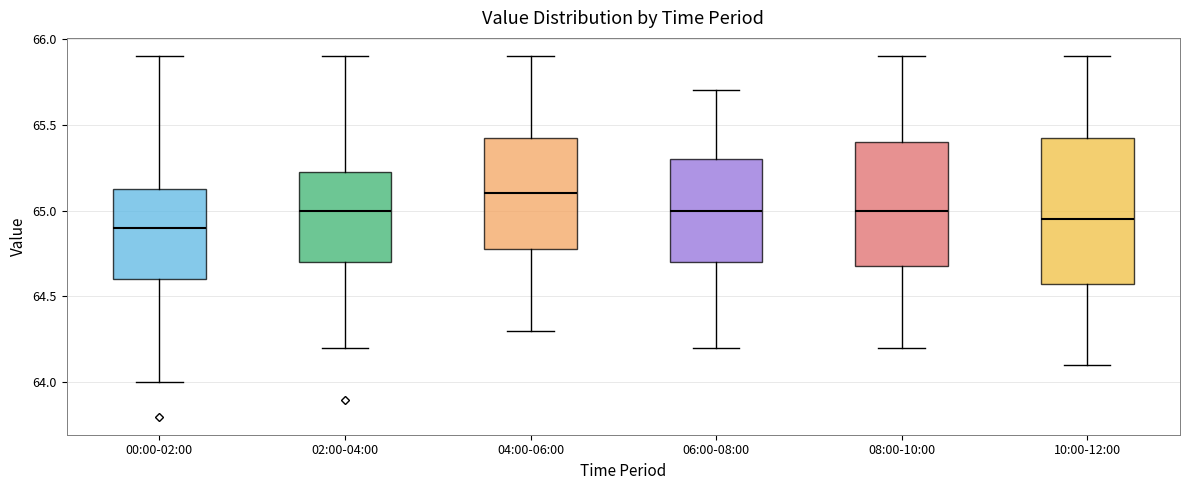

Reading left to right, read every box against the y-axis: the position of its median line, the range the box covers, and the ends of its whiskers. The values are not printed on the chart, so give them approximately, as read against the axis.

00:00-02:00: median 64.90, box 64.60 to 65.15, whiskers 64.00 to 65.90
02:00-04:00: median 65.00, box 64.70 to 65.25, whiskers 64.20 to 65.90
04:00-06:00: median 65.10, box 64.80 to 65.45, whiskers 64.30 to 65.90
06:00-08:00: median 65.00, box 64.70 to 65.30, whiskers 64.20 to 65.70
08:00-10:00: median 65.00, box 64.70 to 65.40, whiskers 64.20 to 65.90
10:00-12:00: median 64.95, box 64.60 to 65.45, whiskers 64.10 to 65.90